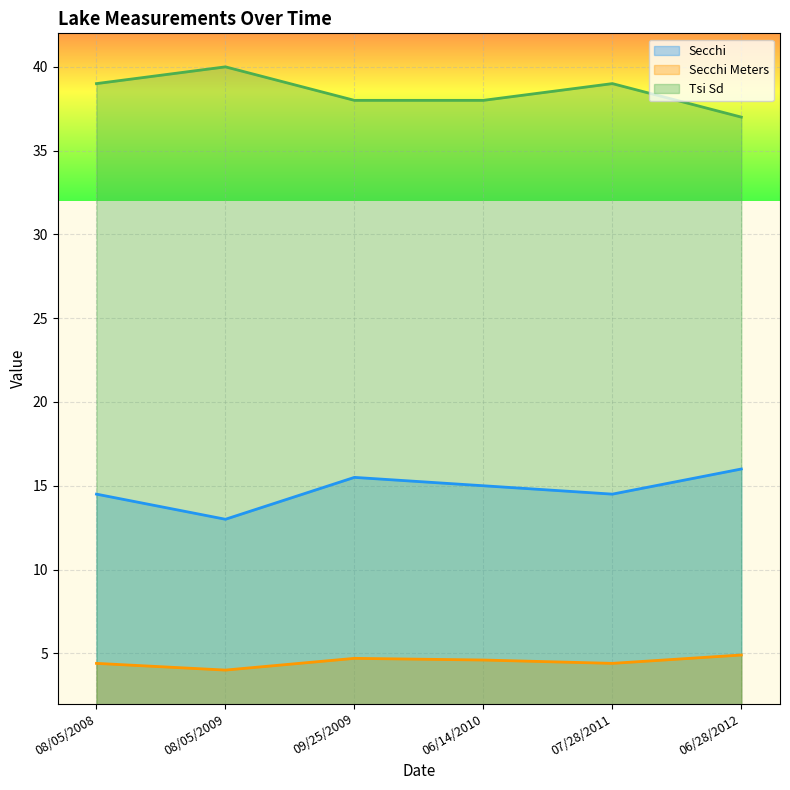

Which series has the widest spread of values?

Secchi